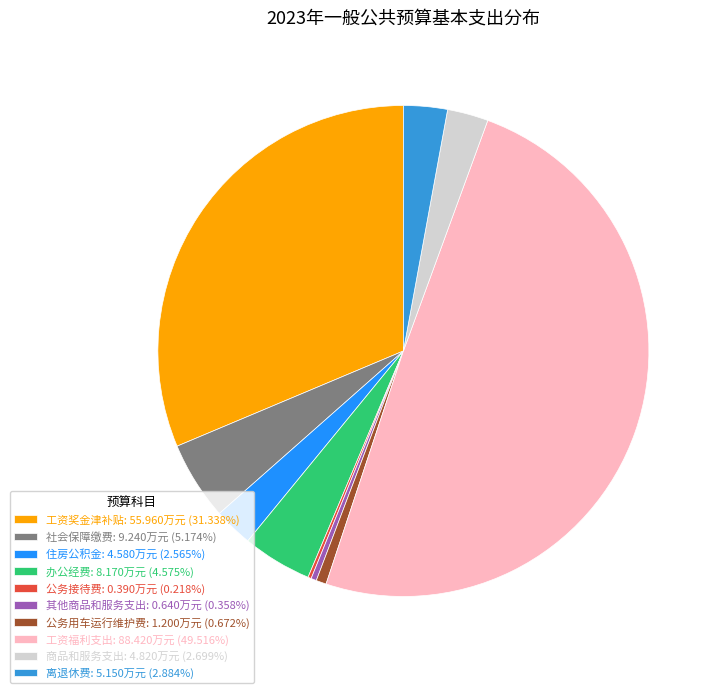

Does 住房公积金: 4.580万元 (2.565%) account for over 50% of the chart?

No